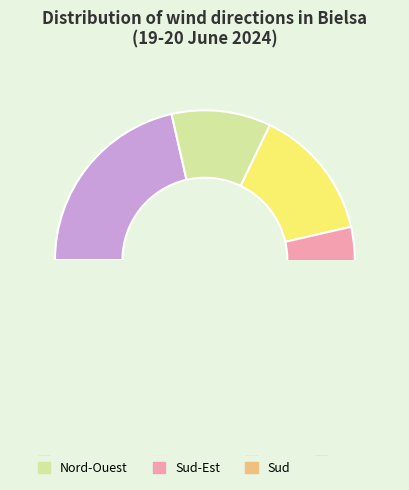

To the nearest percent, what portion does Calme represent?

21%